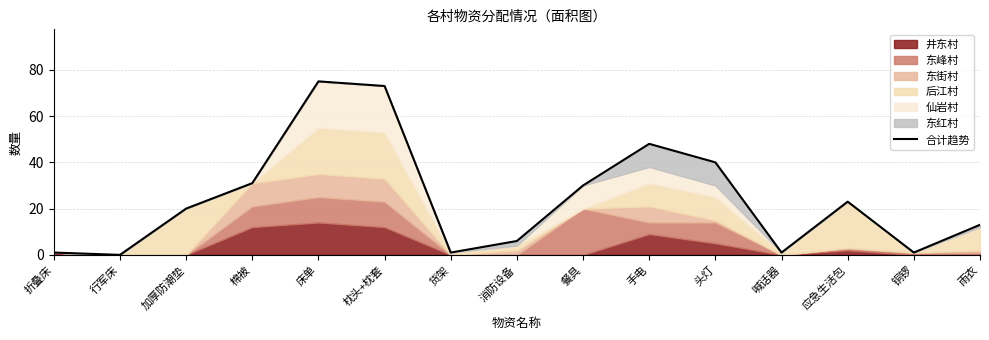

What is the difference between the maximum and minimum values?

75